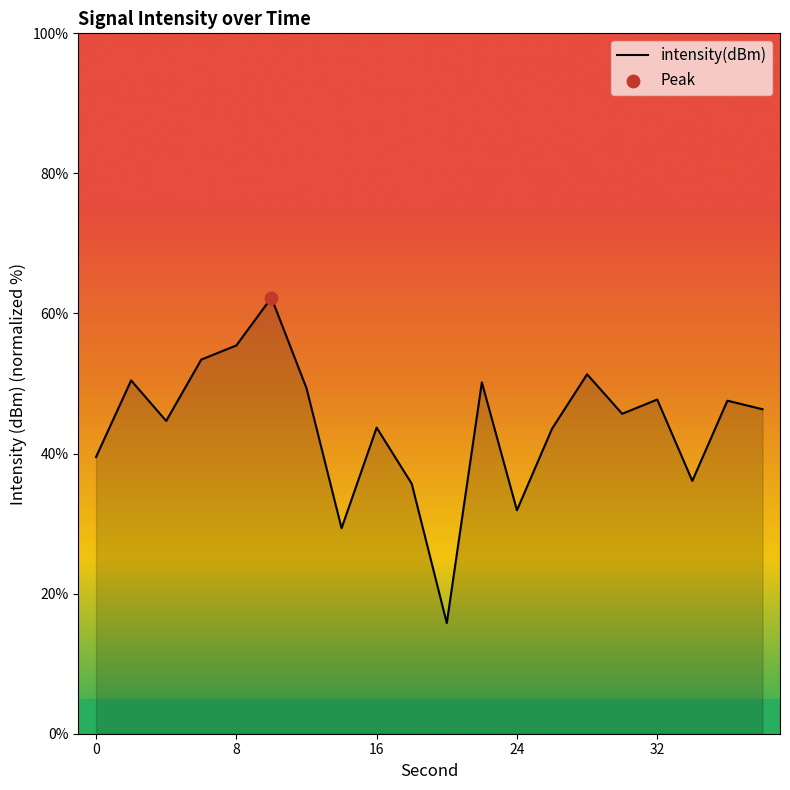

What is the greatest value displayed?

62.3